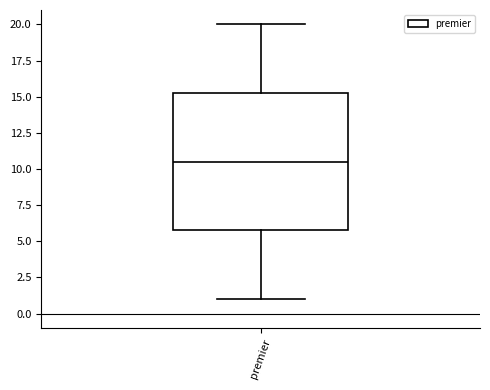

Transcribe this box plot: give where the median line is, the range the box spans, and where the two whiskers end, as read against the y-axis. The values are not printed on the chart, so give them approximately, as read against the axis.

median 10.5, box 6.0 to 15.5, whiskers 1.0 to 20.0